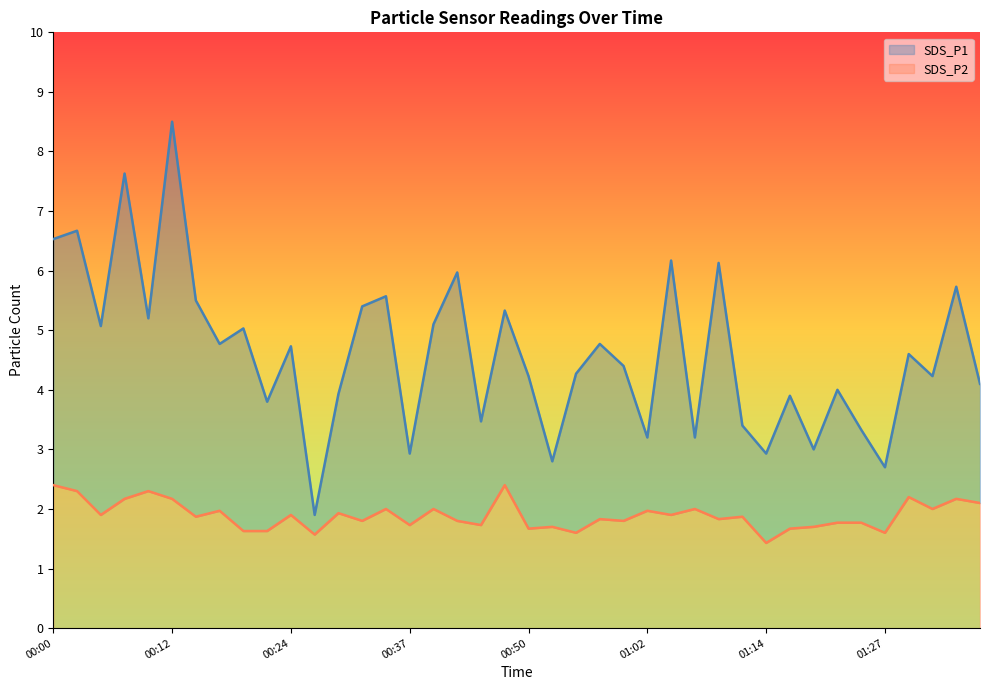

What is the sum of the SDS_P1 values at 00:15 and 00:37?

8.4